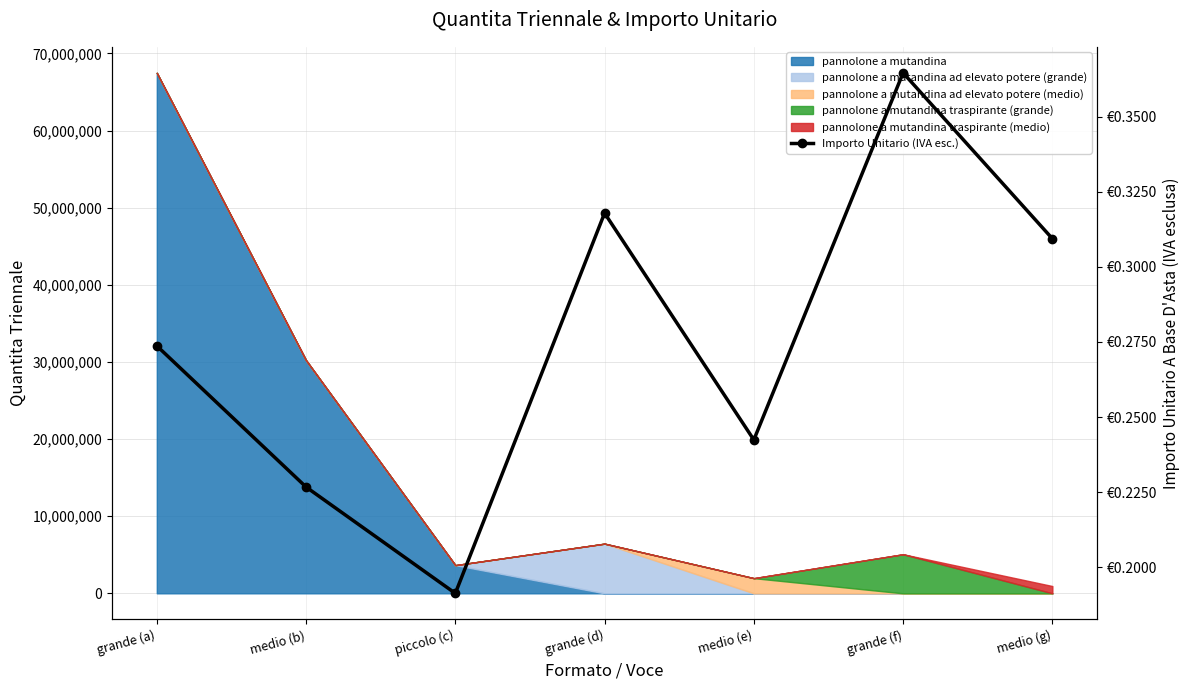

Which label corresponds to the smallest value in the chart?

piccolo (c)